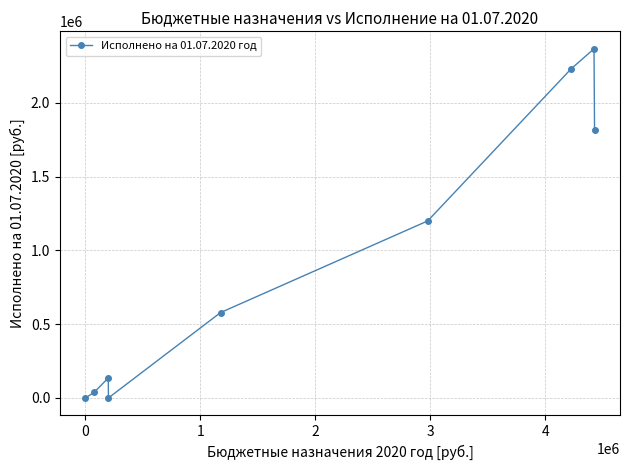

How many interior local peaks (higher than both neighbors) does the data have?

2